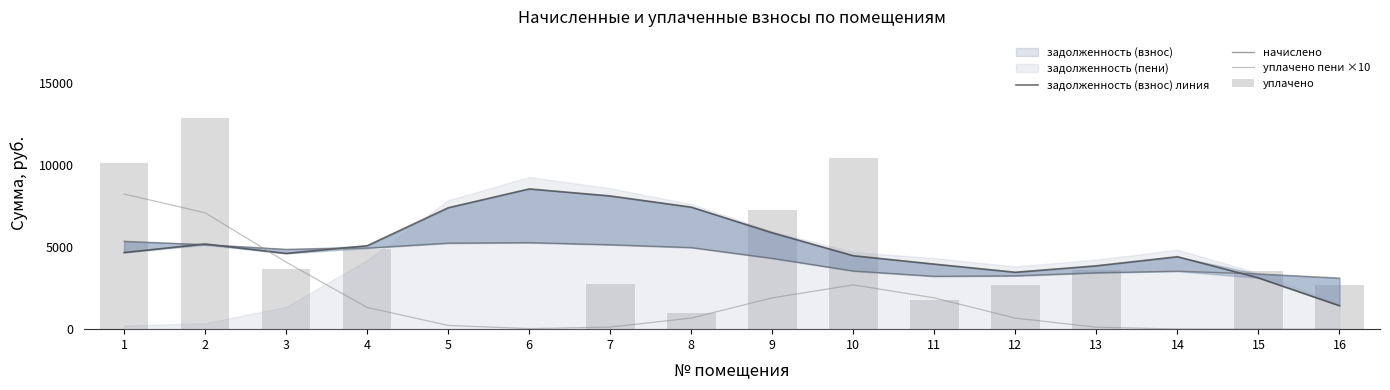

At which category is the sum across all series the highest?

2